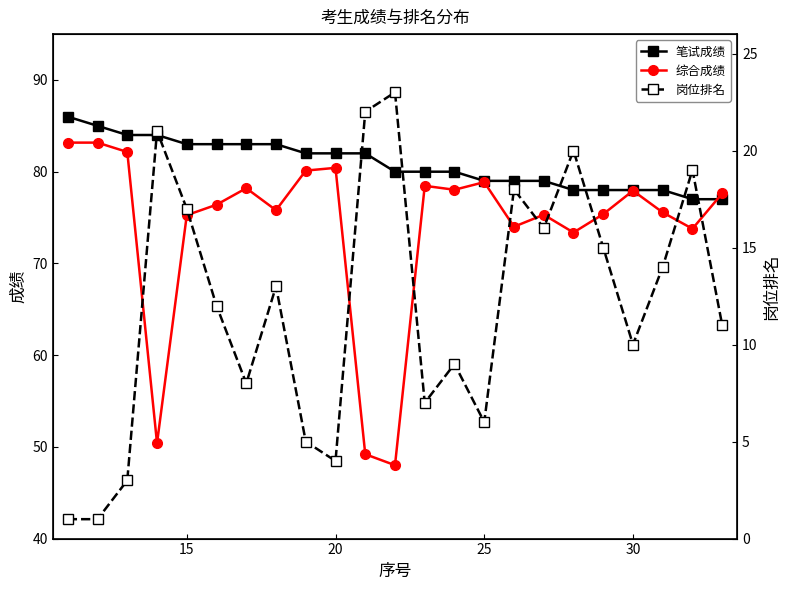

The 综合成绩 series shows 24.2 at 30. True or false?

False